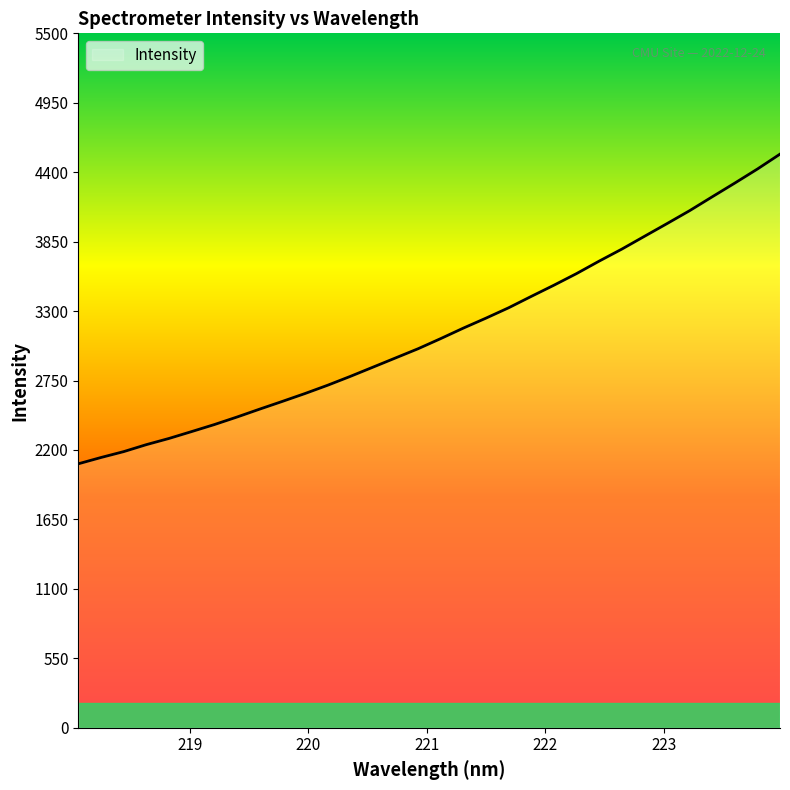

What is the smallest value displayed?

2090.8